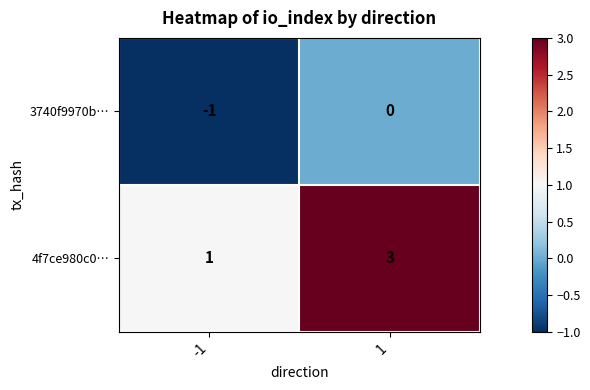

The 3740f9970b… series shows 0 at -1. True or false?

False